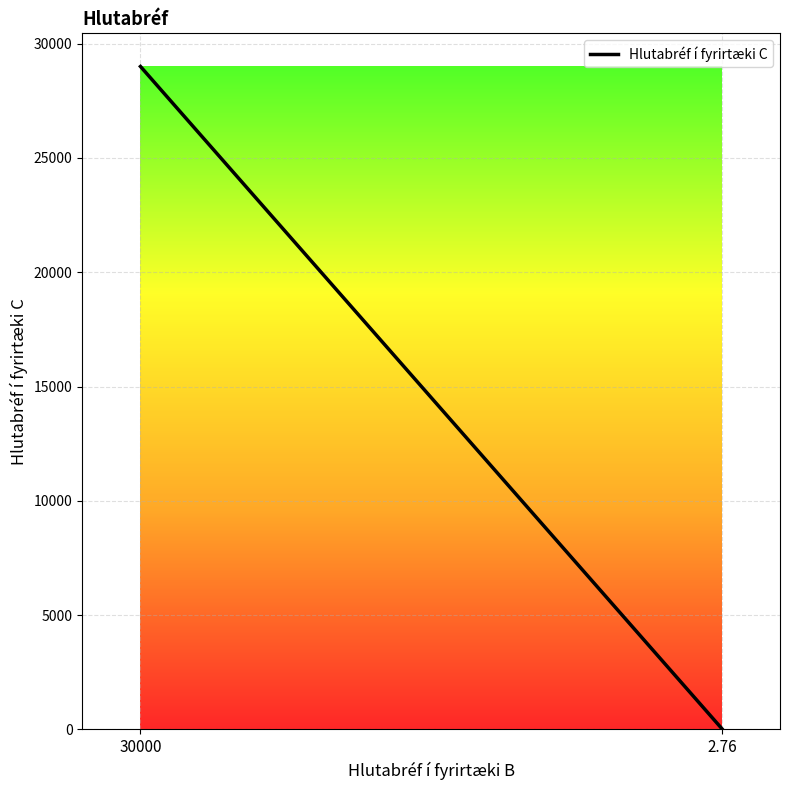

What is the greatest value displayed?

29000.0